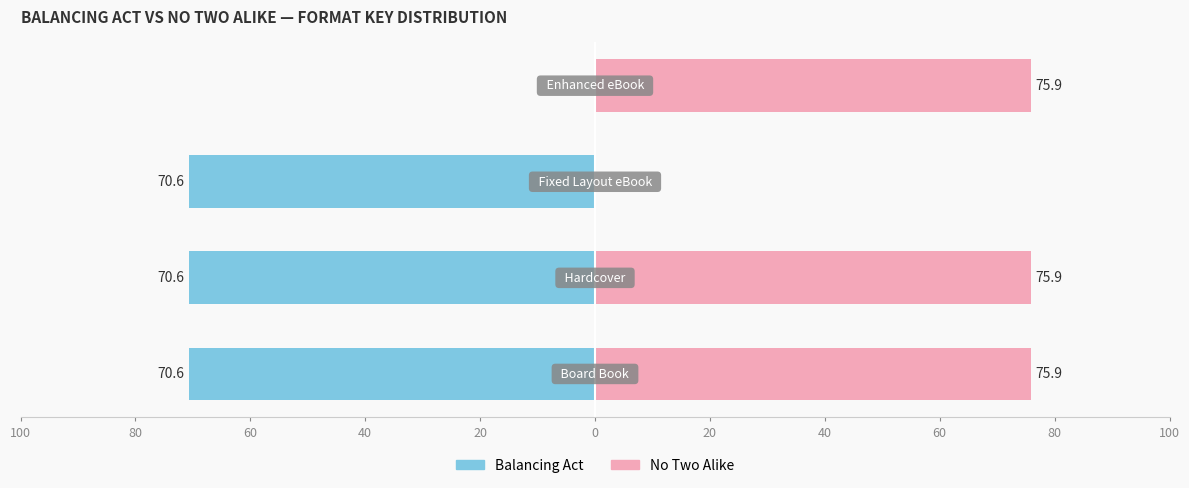

How many bars are there in each group?

2